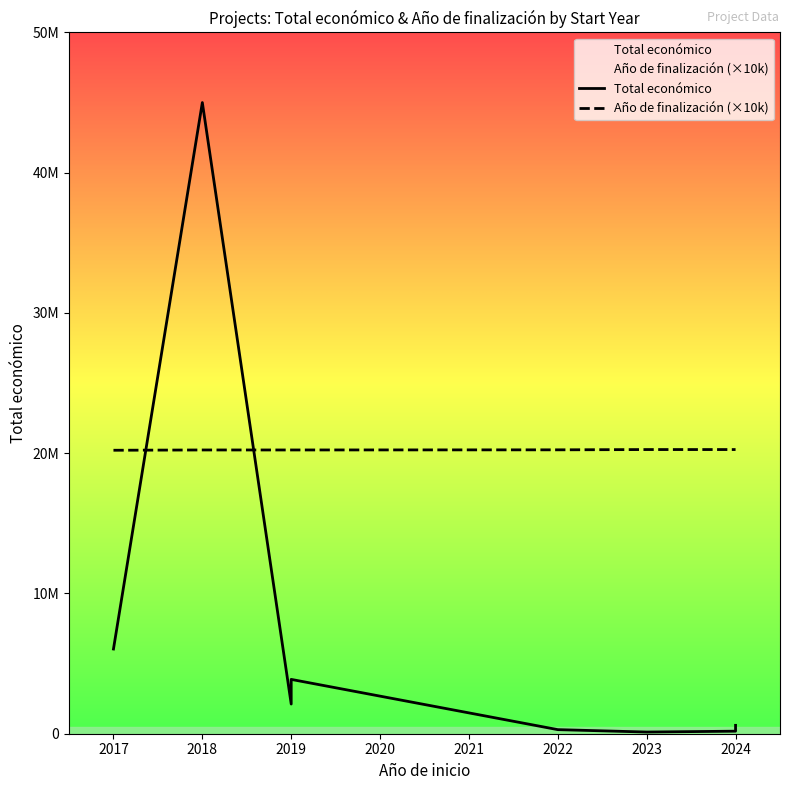

Is this an area chart (filled region under the line)?

No